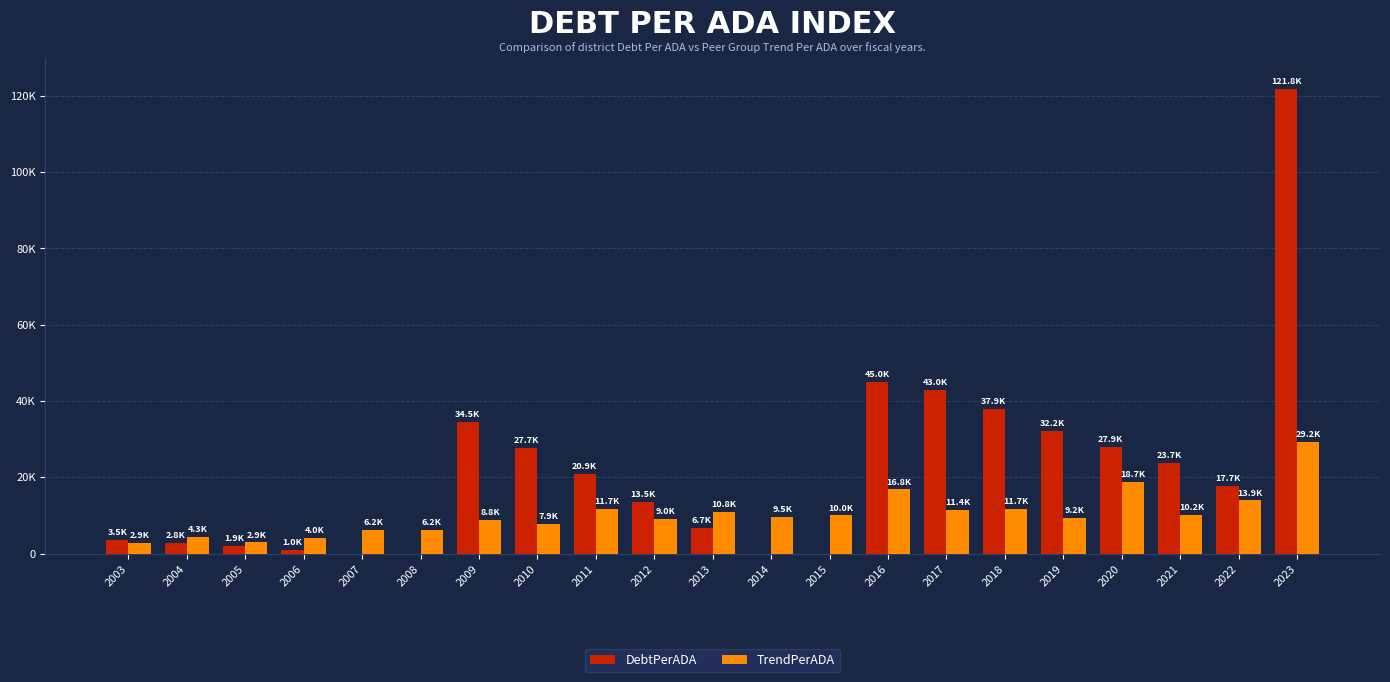

What is the average value of the TrendPerADA series?

10252.3